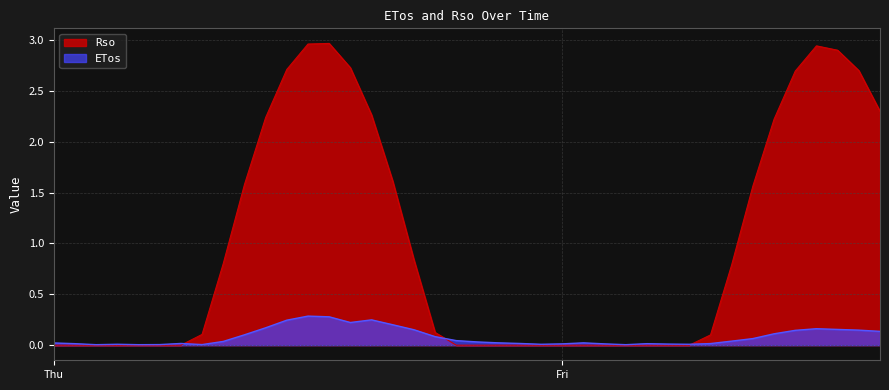

True or false: ETos and Rso cross at least once.

True